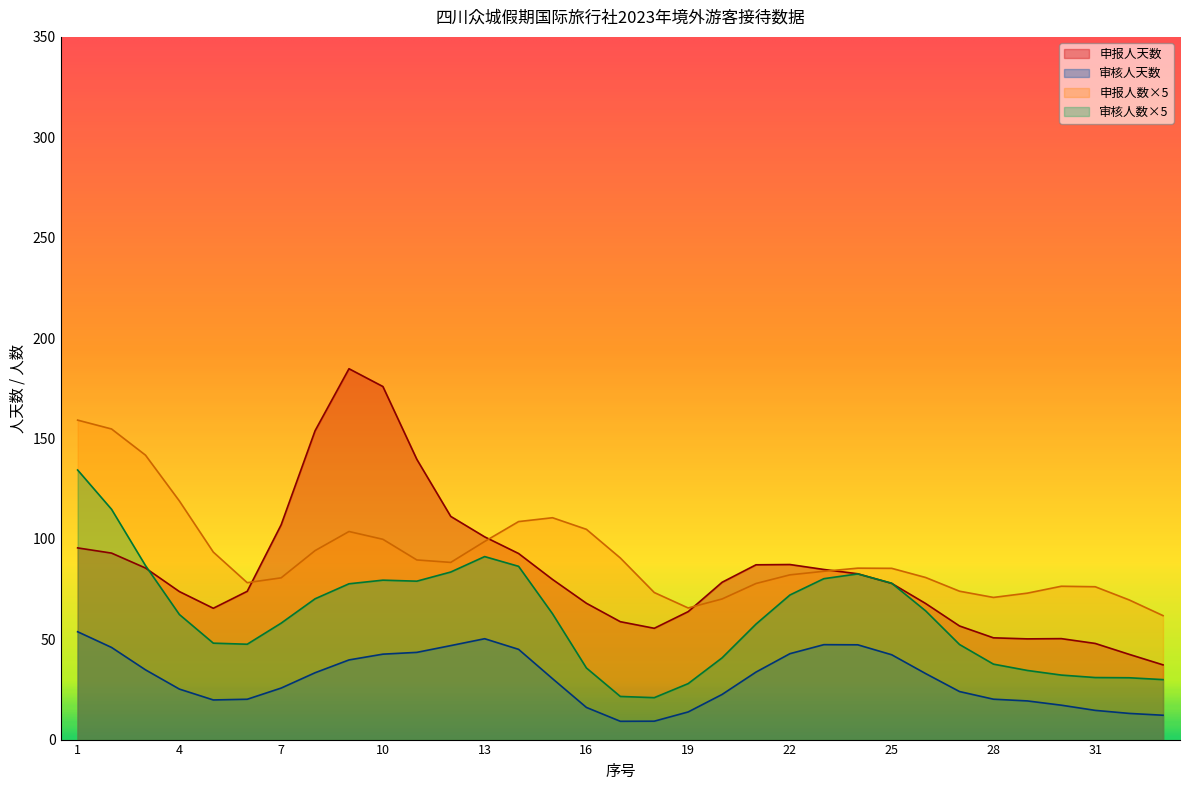

True or false: 申报人数×5 and 审核人天数 intersect in this chart.

False